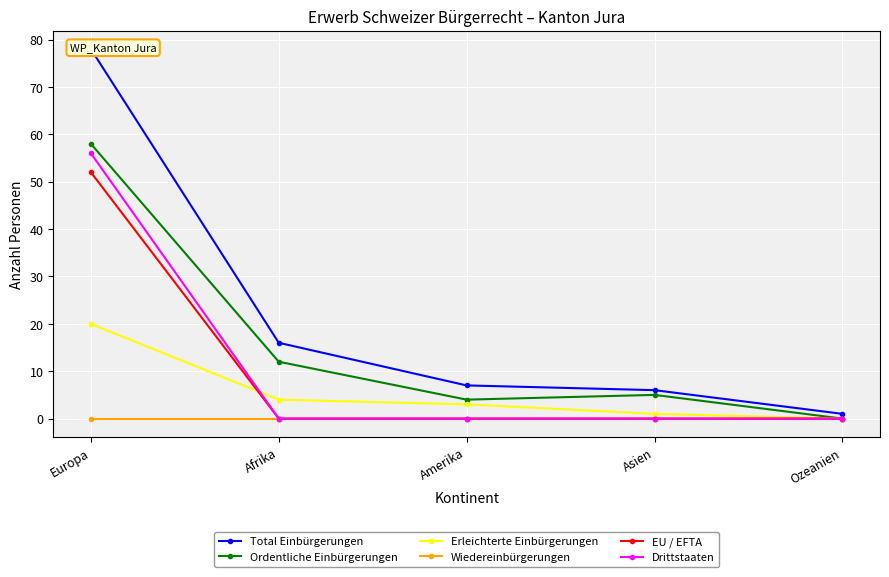

Rank the series by their maximum value, from lowest to highest.

Wiedereinbürgerungen, Erleichterte Einbürgerungen, EU / EFTA, Drittstaaten, Ordentliche Einbürgerungen, Total Einbürgerungen